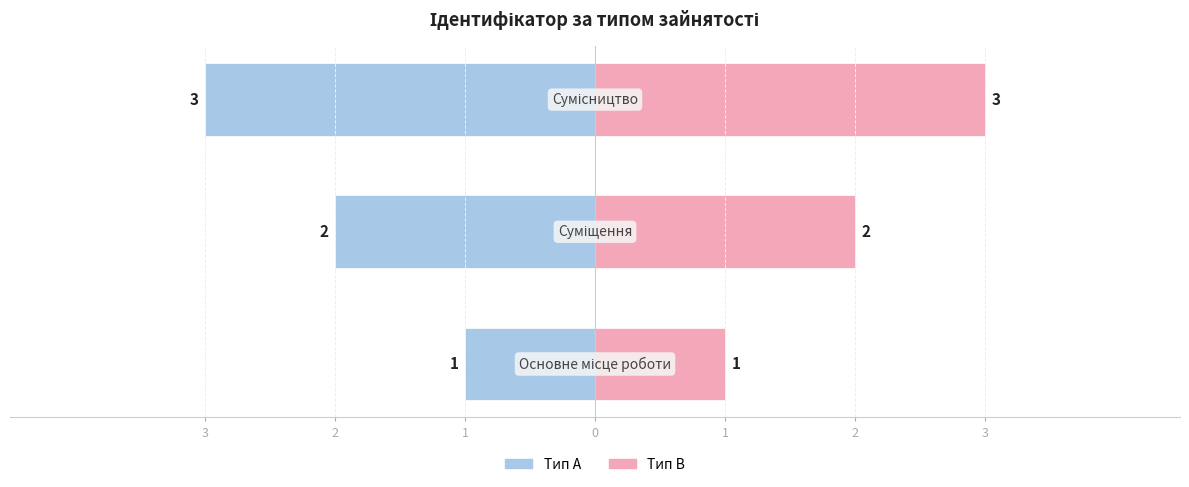

At 1, list the series in order from smallest to largest.

Тип A, Тип B